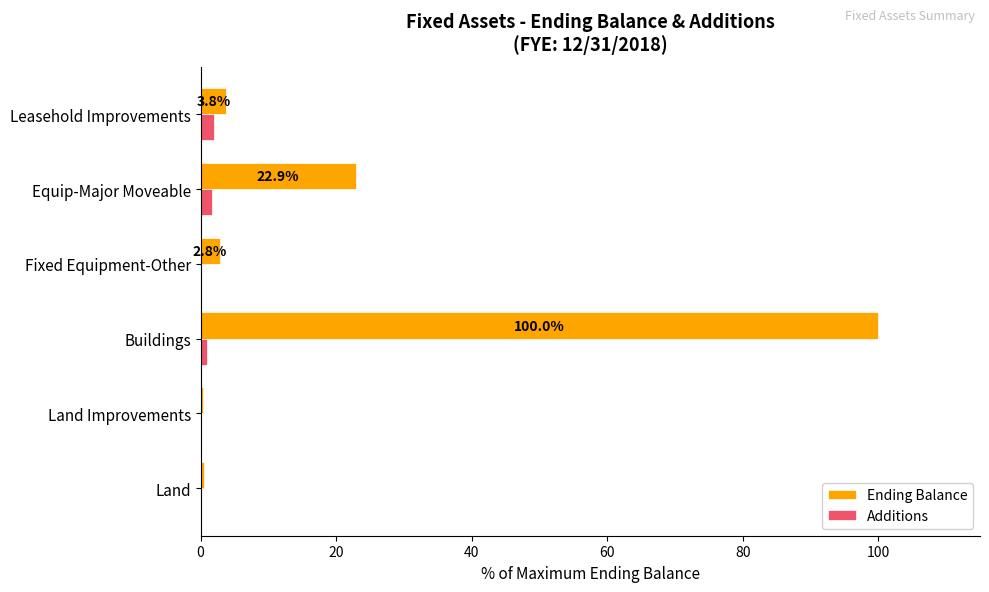

At which category is the sum across all series the highest?

Buildings